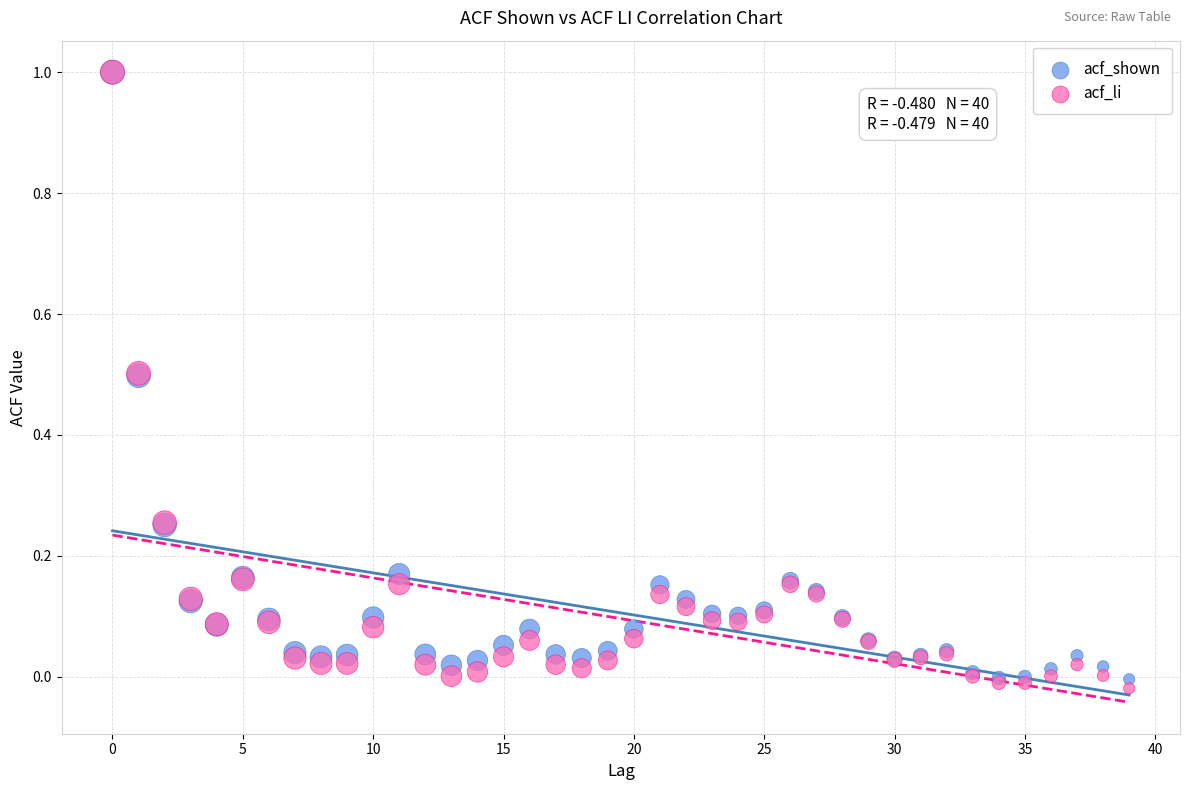

What are all the series names shown in the legend?

acf_shown, acf_li